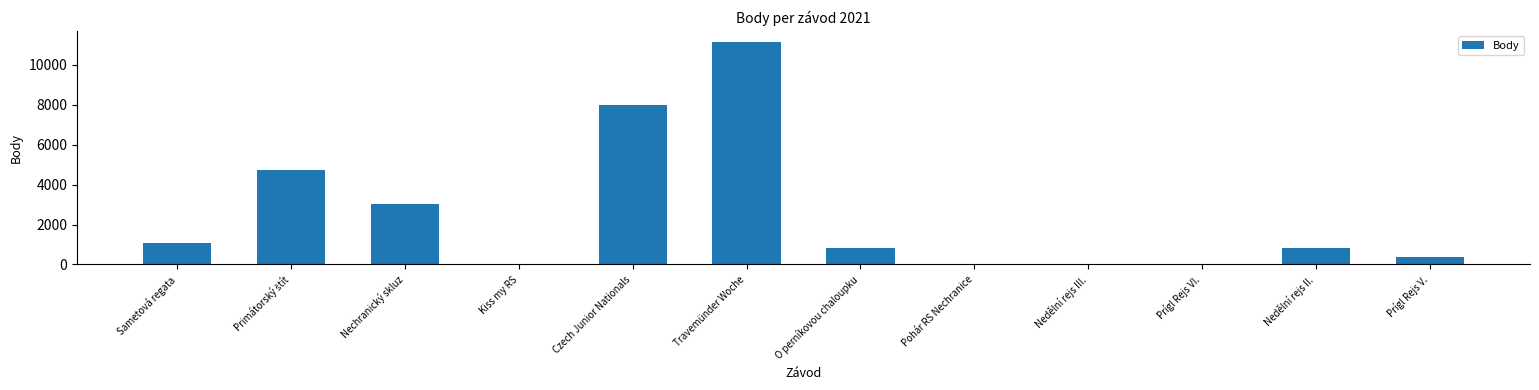

The chart shows a value of 270 at O perníkovou chaloupku. True or false?

False